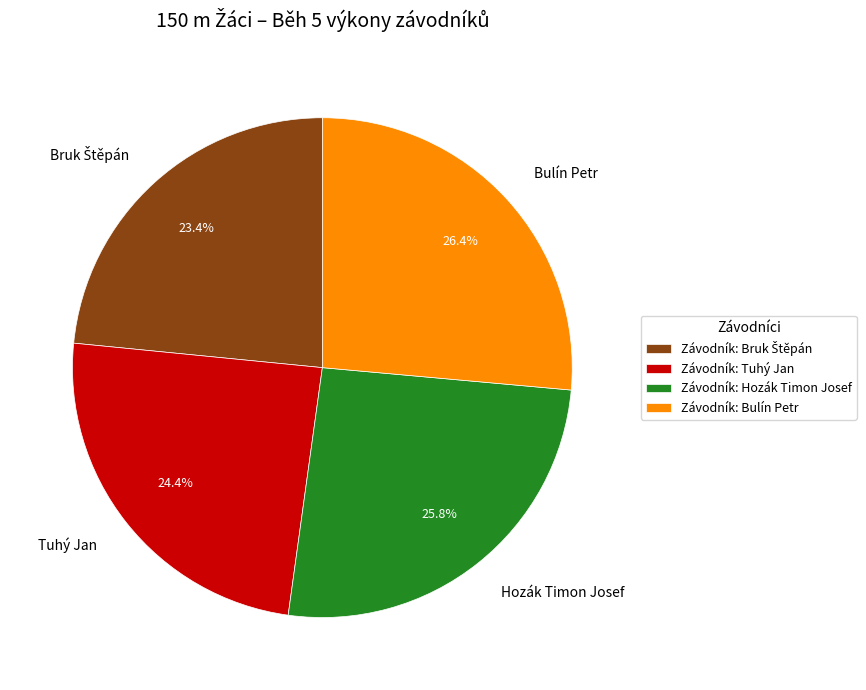

Is it true that Tuhý Jan is 35% of the pie?

False